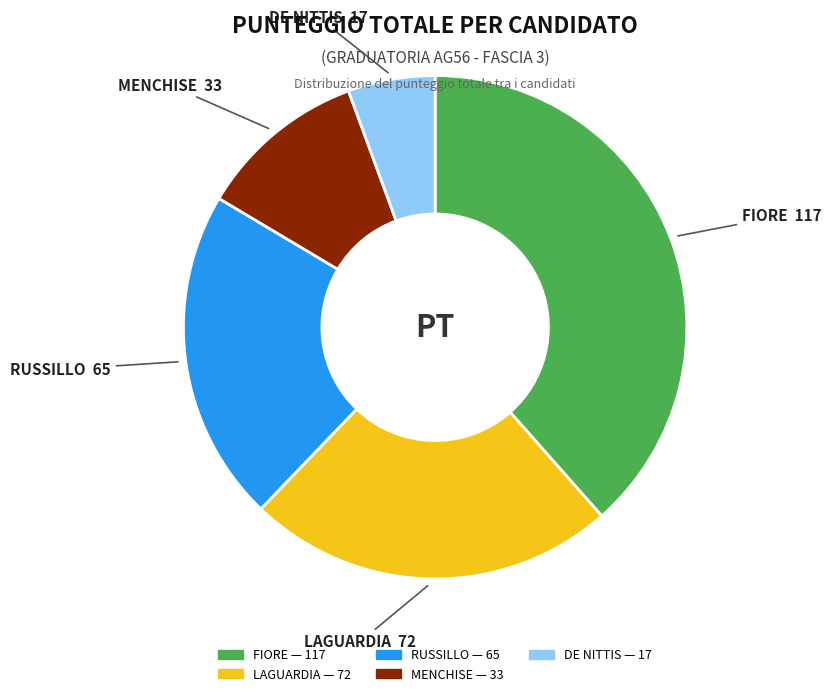

True or false: FIORE accounts for 31% of the total.

False